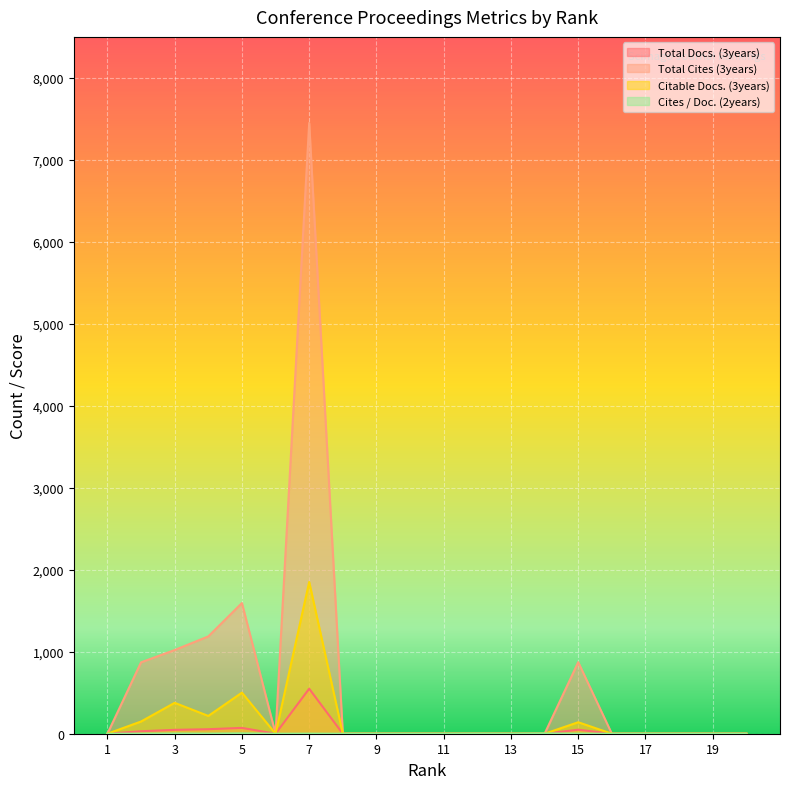

Is it true that Total Docs. (3years) equals 298.2 at 11?

False